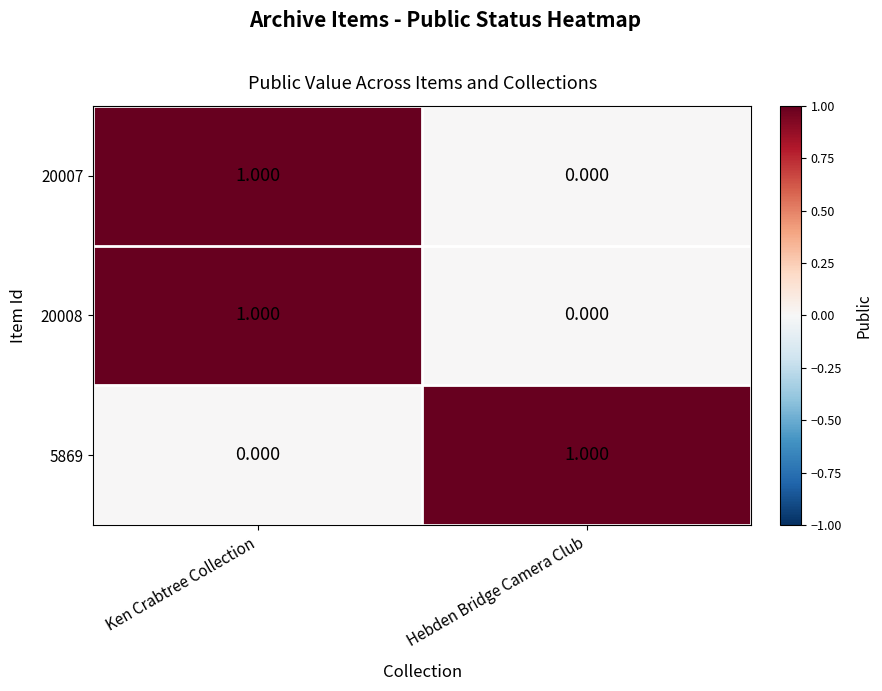

Is the value of 5869 at Ken Crabtree Collection greater than the value of 20007 at Ken Crabtree Collection?

No